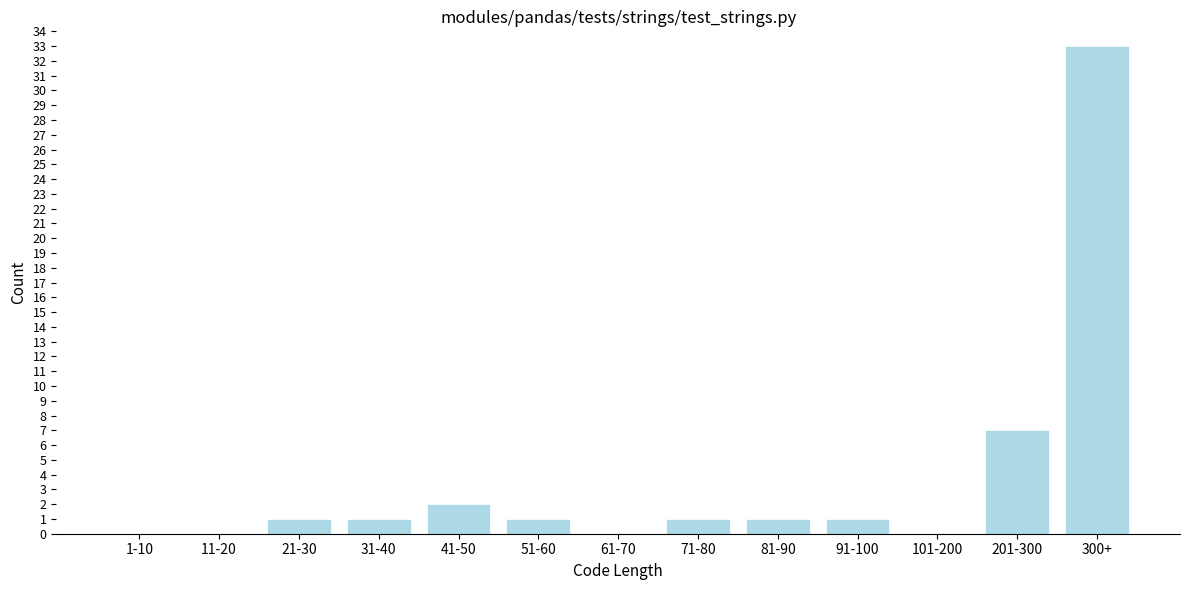

Reading right to left, what are all the values shown in this chart?

300+=33	201-300=7	101-200=0	91-100=1	81-90=1	71-80=1	61-70=0	51-60=1	41-50=2	31-40=1	21-30=1	11-20=0	1-10=0